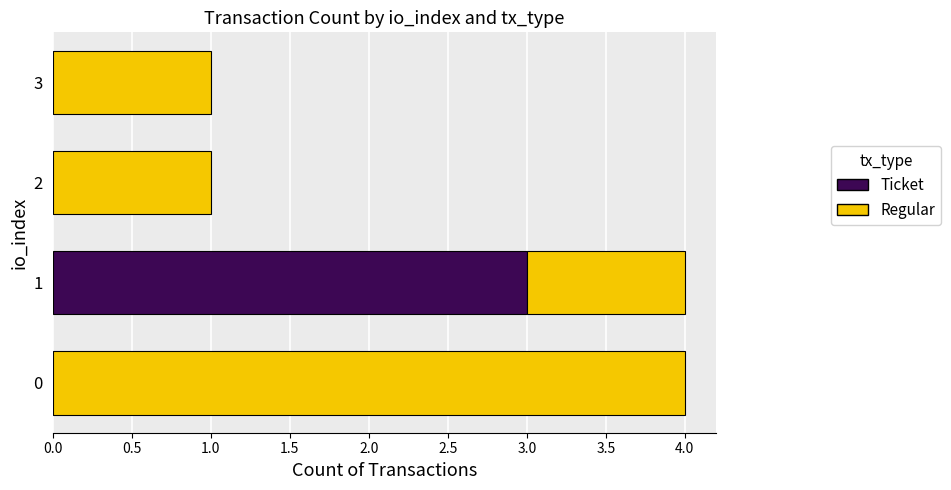

The Ticket series shows -2 at 3. True or false?

False